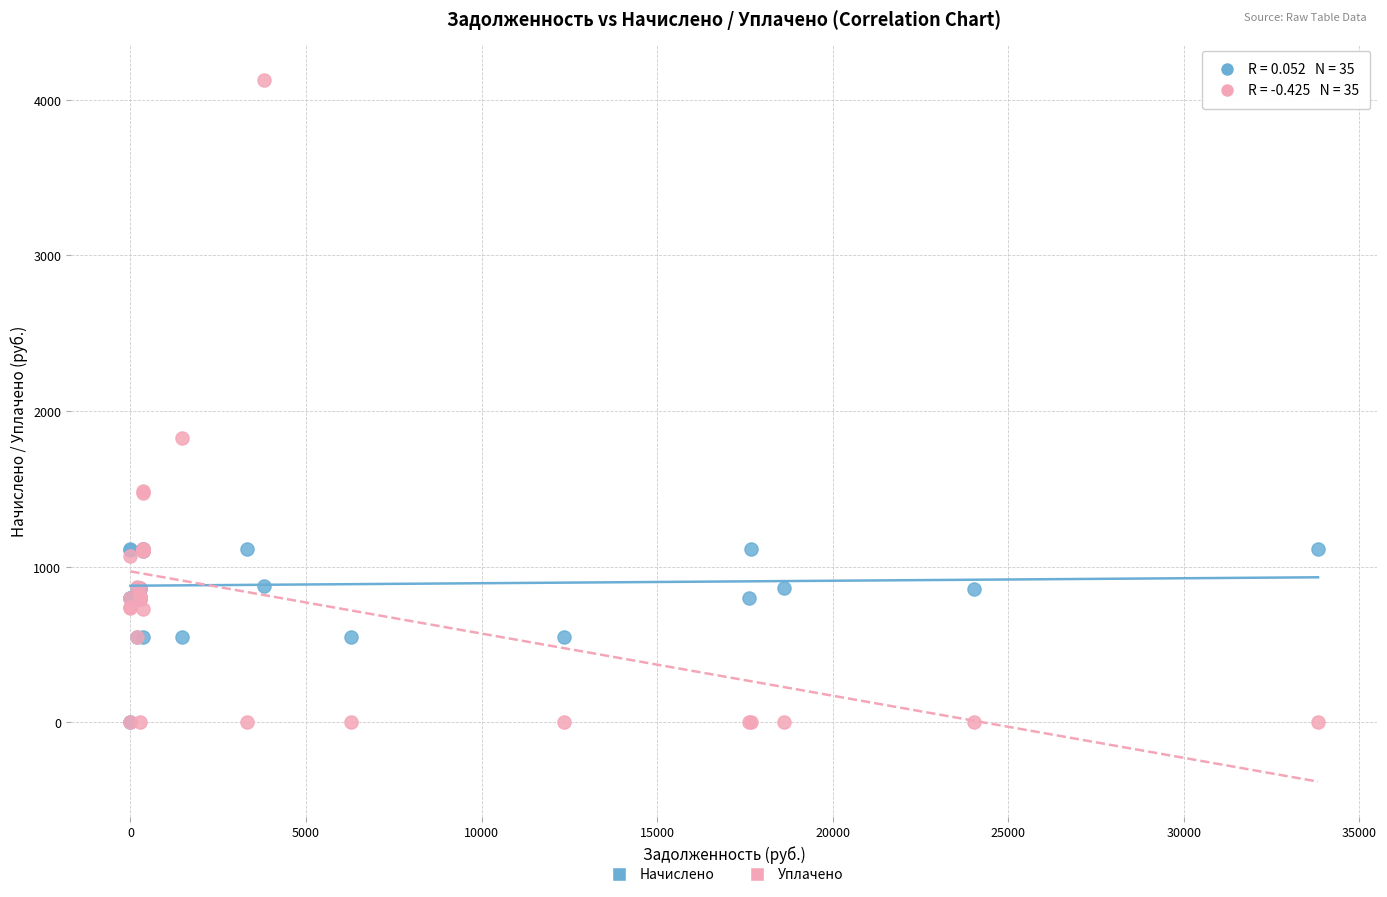

Which series contains the highest Y value?

Уплачено